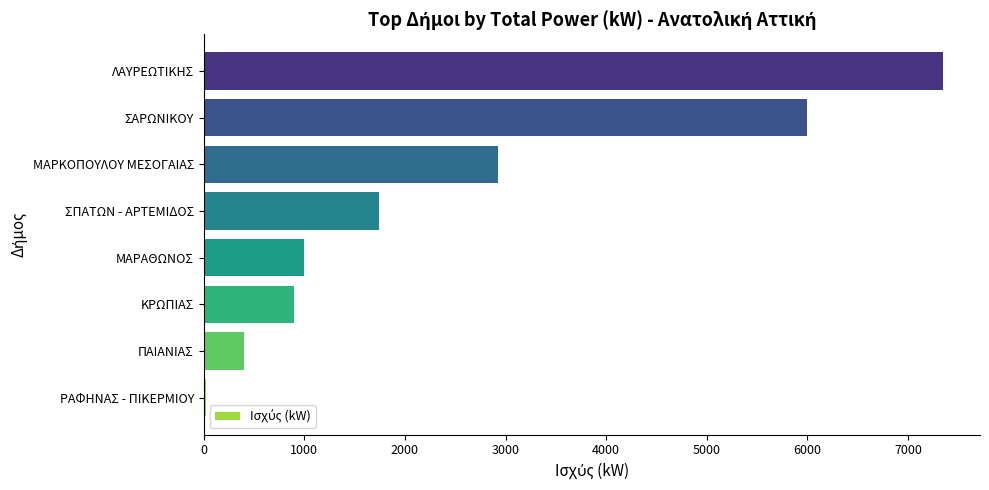

What is the maximum value shown in the chart?

7347.5